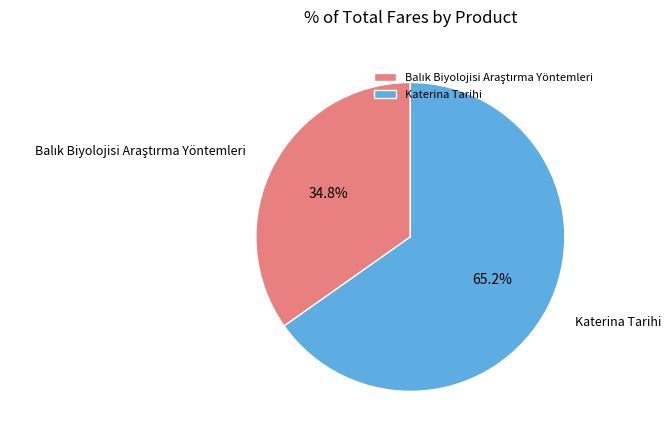

How much of the chart is everything except Katerina Tarihi?

34.8%